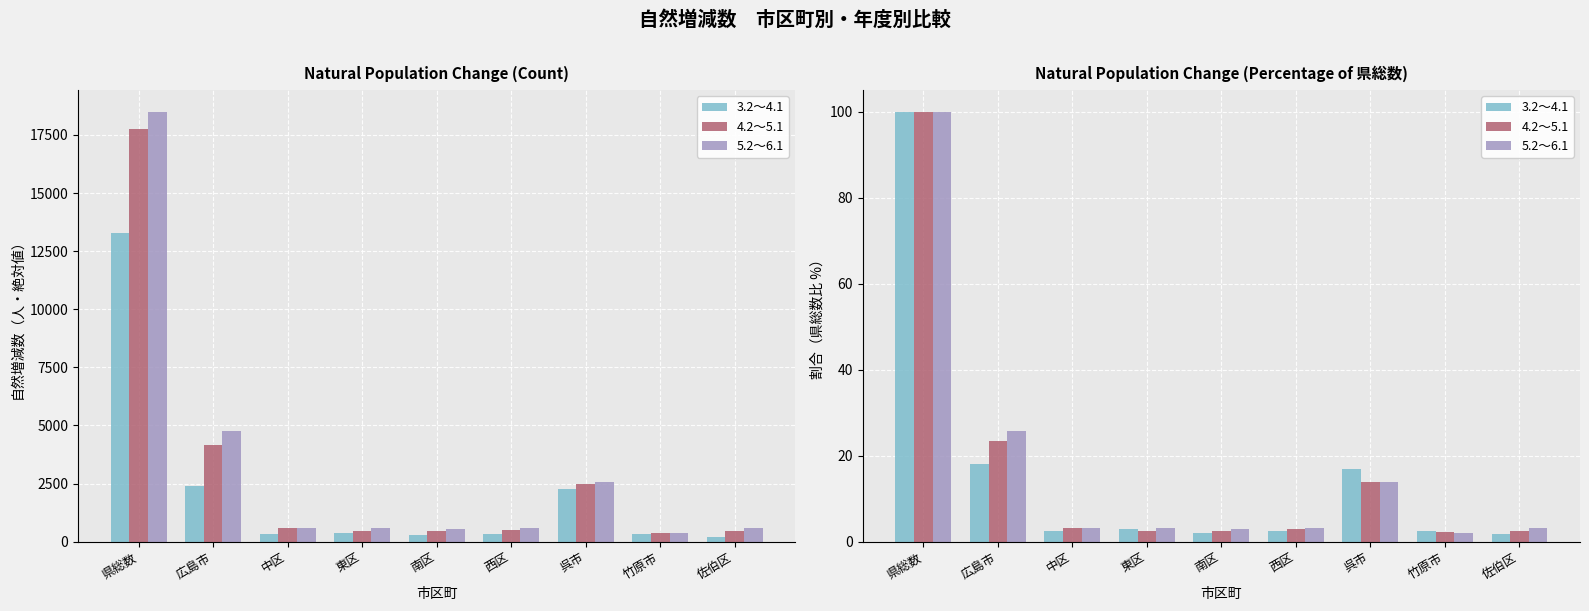

What is the highest value of the 4.2～5.1 series?

100.0